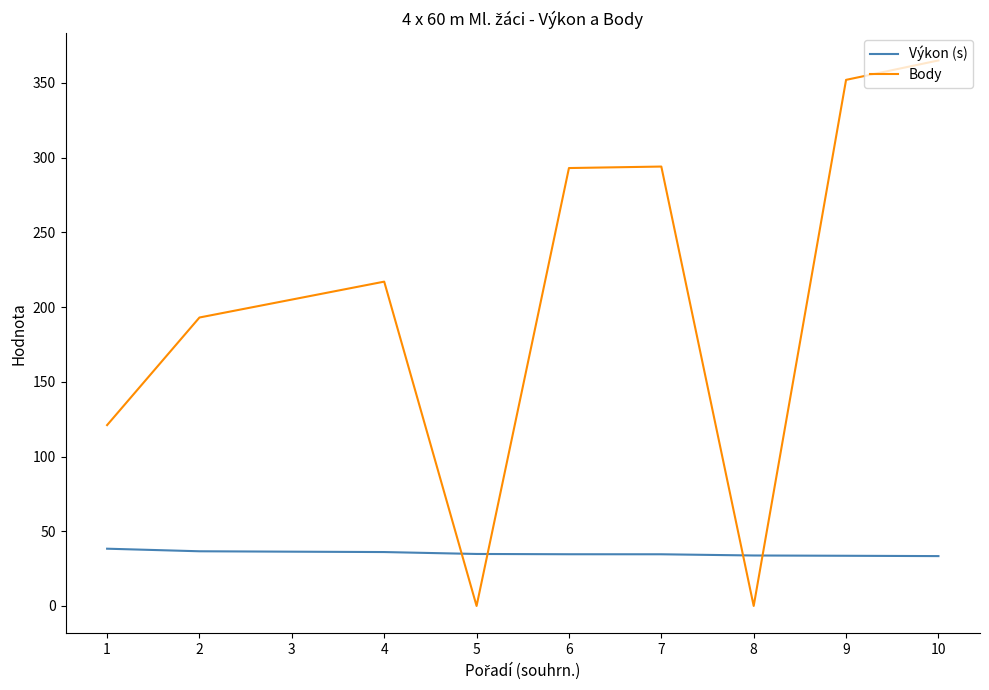

The Výkon (s) series shows 38.3 at 1. True or false?

True